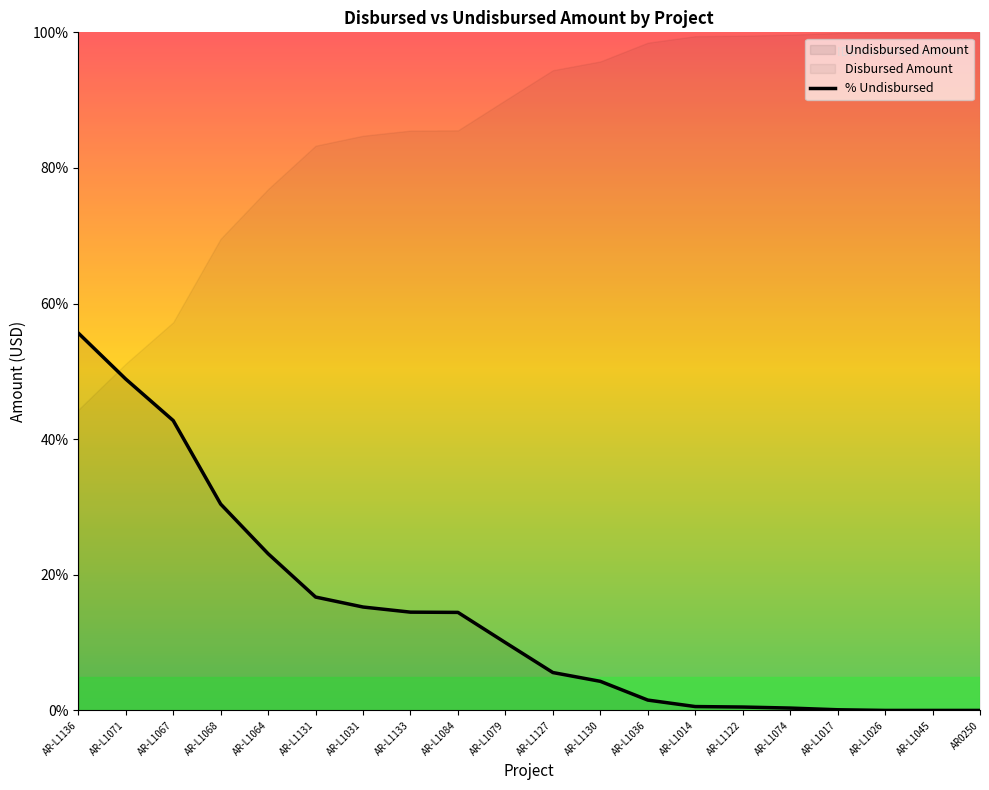

Reading left to right, extract all data points from this chart.

55.7	48.9	42.8	30.4	23.1	16.7	15.3	14.5	14.5	10.0	5.6	4.3	1.5	0.6	0.5	0.3	0.1	0.0	0.0	0.0